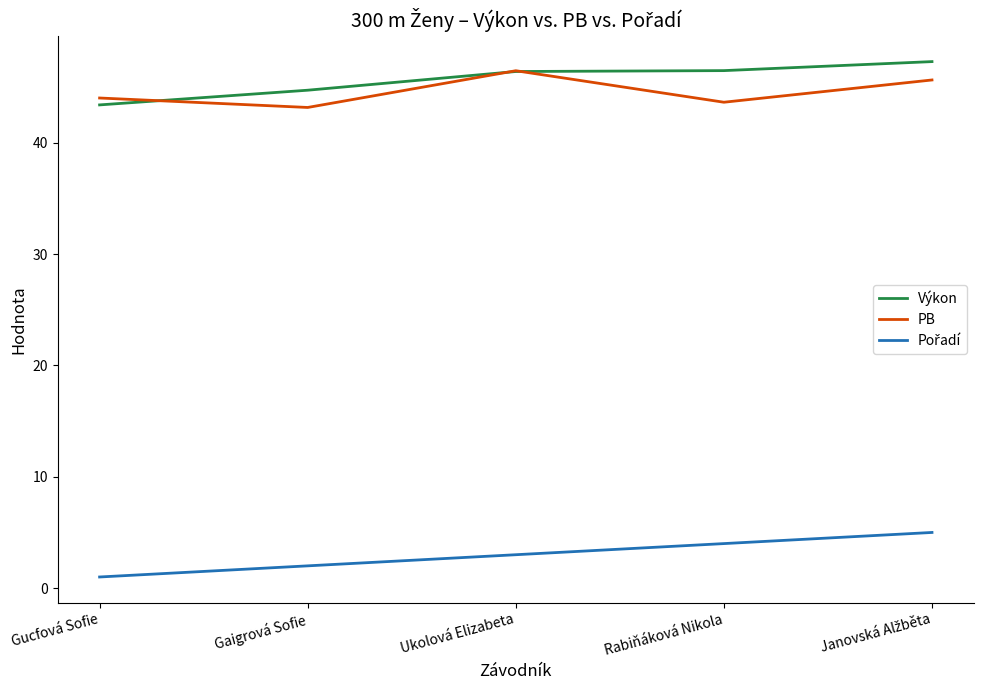

What is the difference between the highest and lowest values at Gaigrová Sofie?

42.7